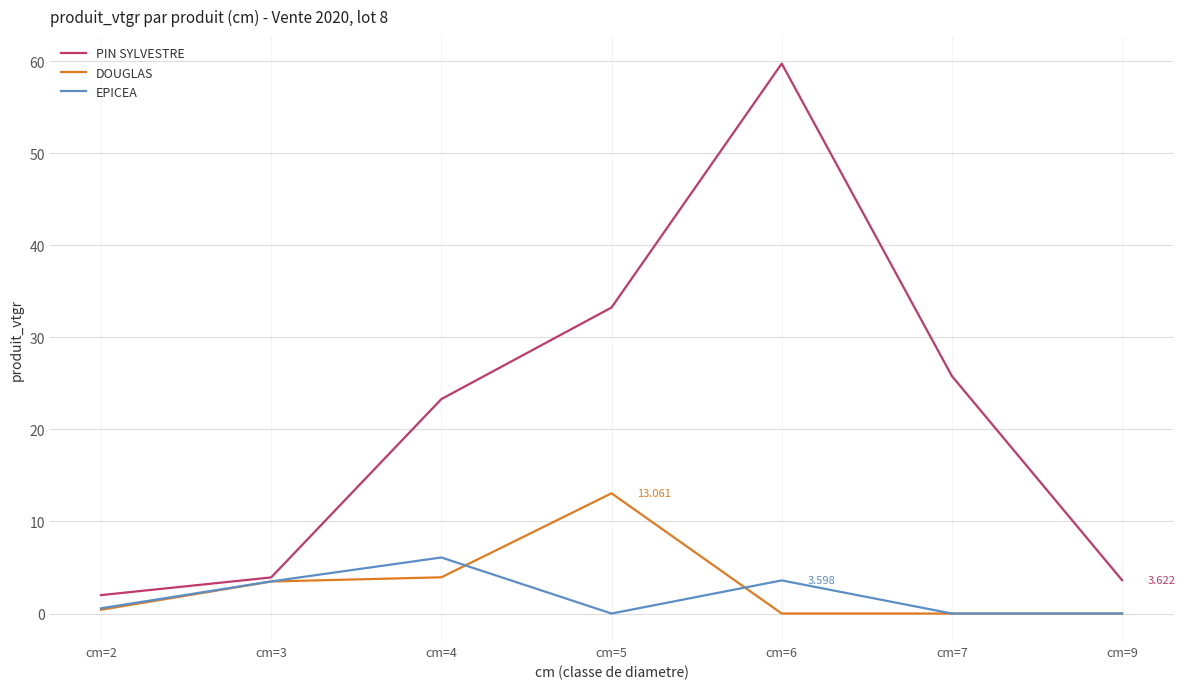

What are all the series names shown in the legend?

PIN SYLVESTRE, DOUGLAS, EPICEA